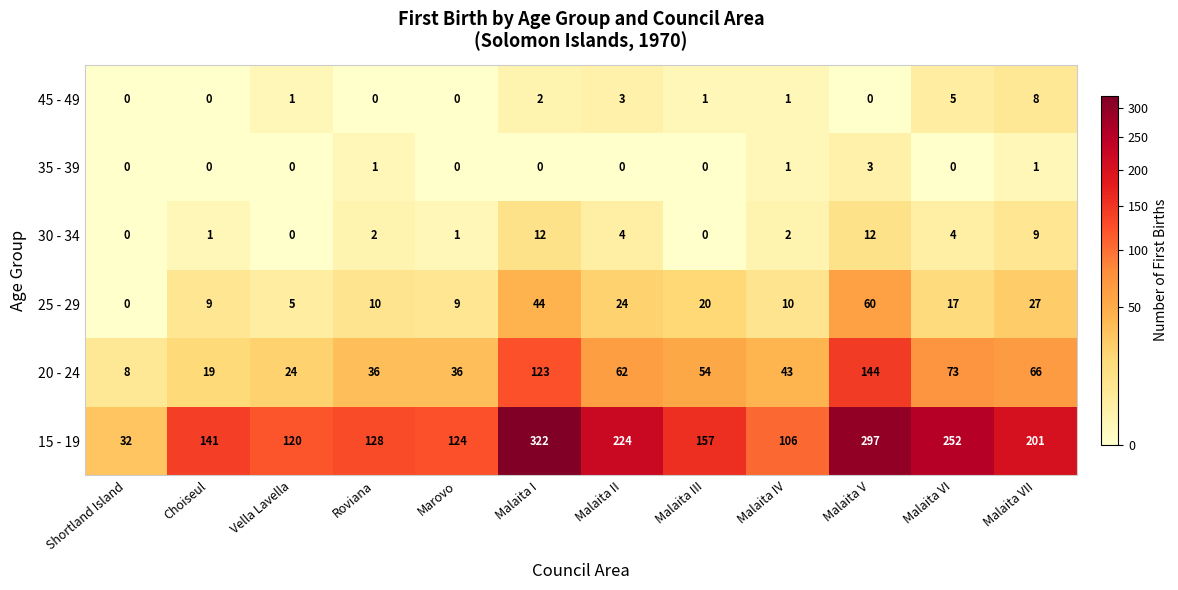

Which series has the largest total across all categories?

15 - 19